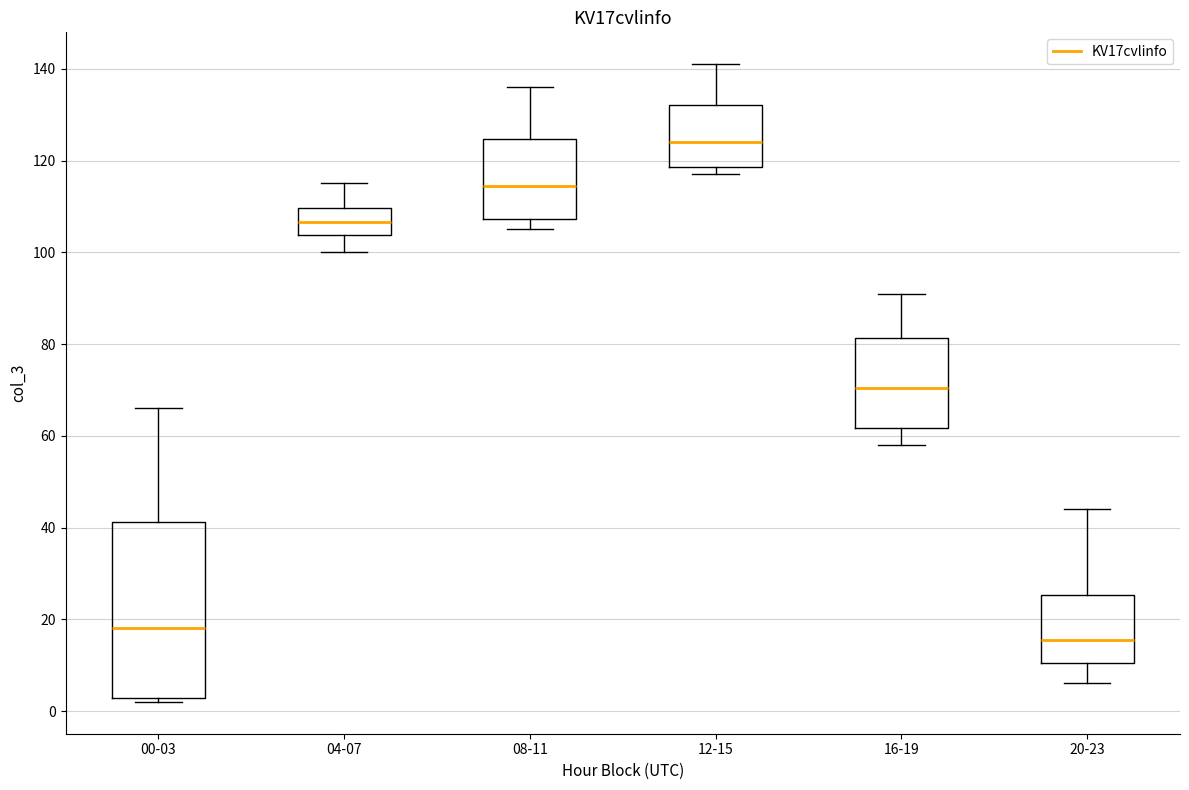

Which box has the highest median line?

12-15